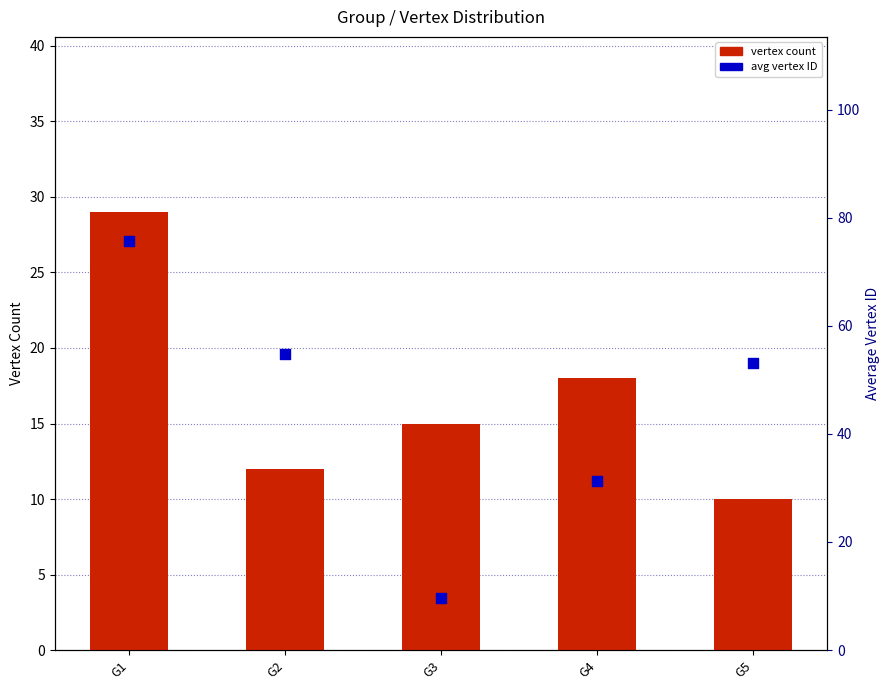

Is the value of avg vertex ID at G1 greater than the value of vertex count at G2?

Yes